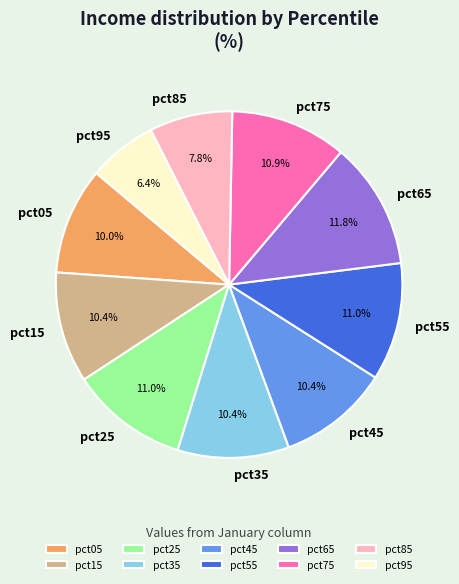

Is there a majority slice in this chart?

No